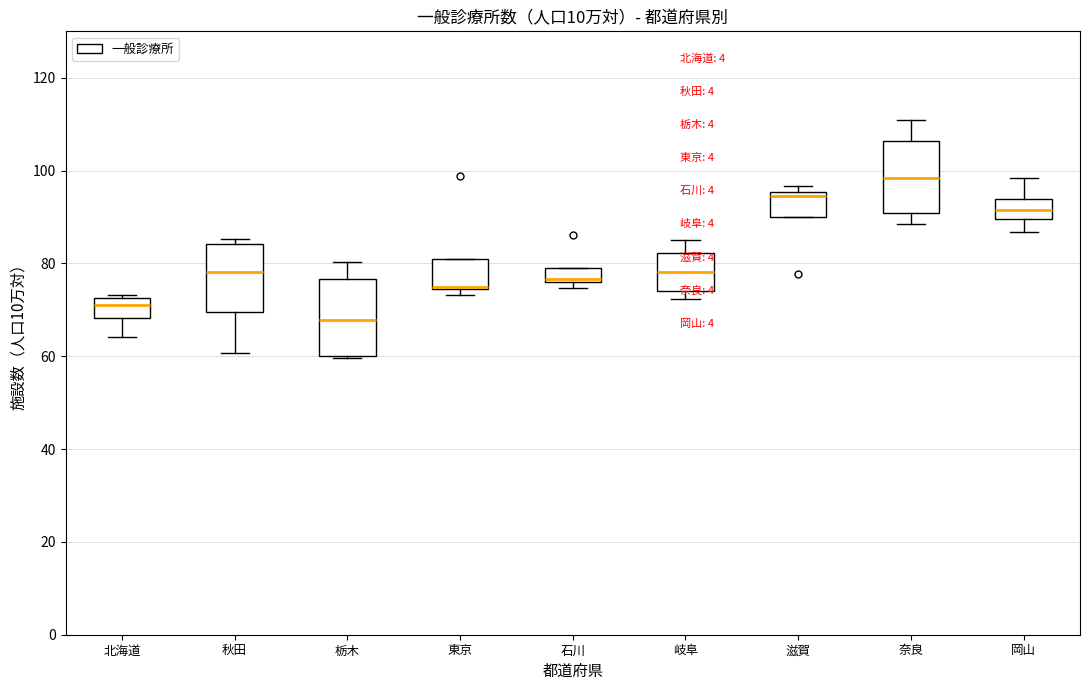

Where is the lower edge of the box for 岐阜 on the y-axis? The values are not printed on the chart, so give them approximately, as read against the axis.

74